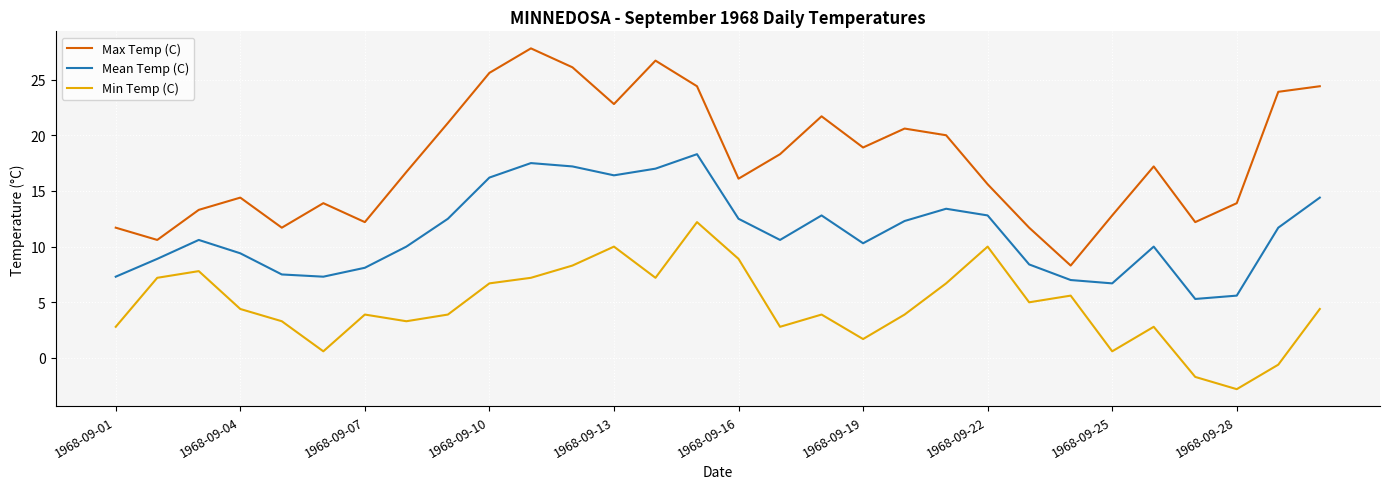

What is the greatest value displayed?

27.8